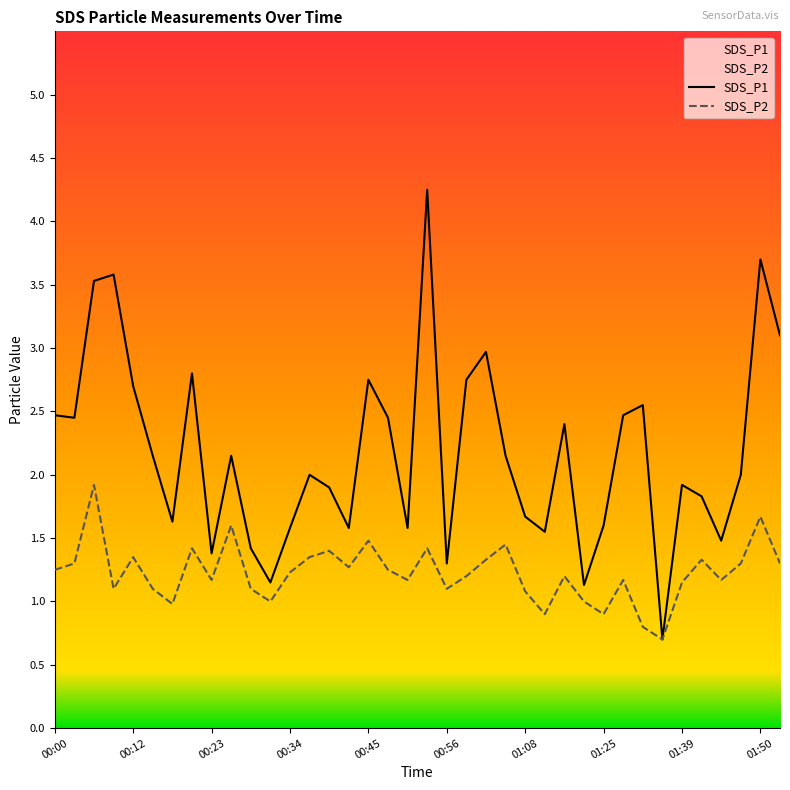

What is the value of the SDS_P1 point at the 37th from the left?

3.7